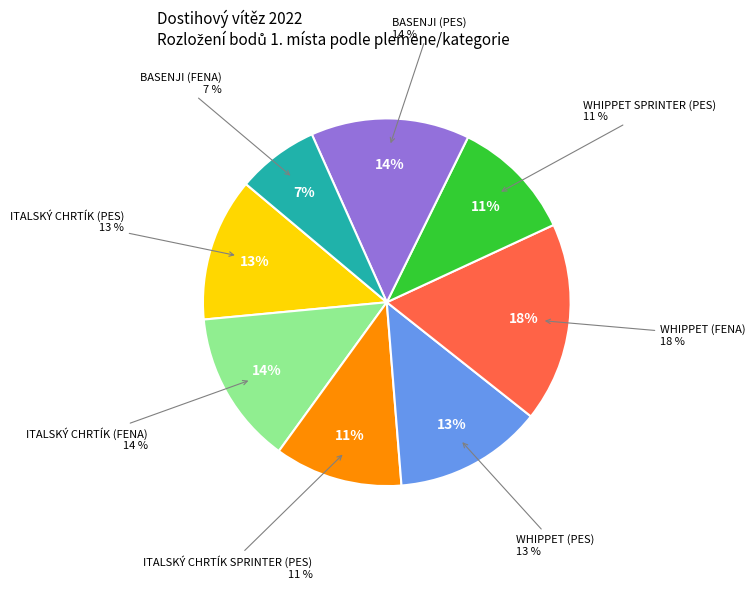

Which slice is the largest?

WHIPPET (FENA)